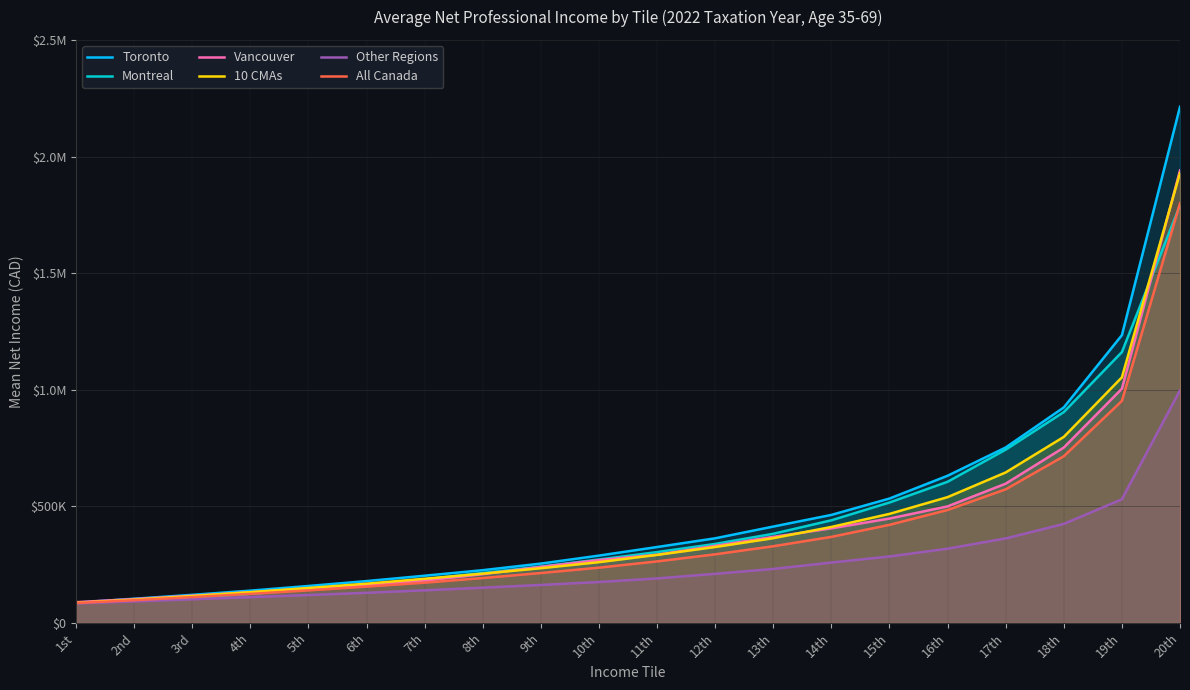

Does the chart display data point markers on the line(s)?

No